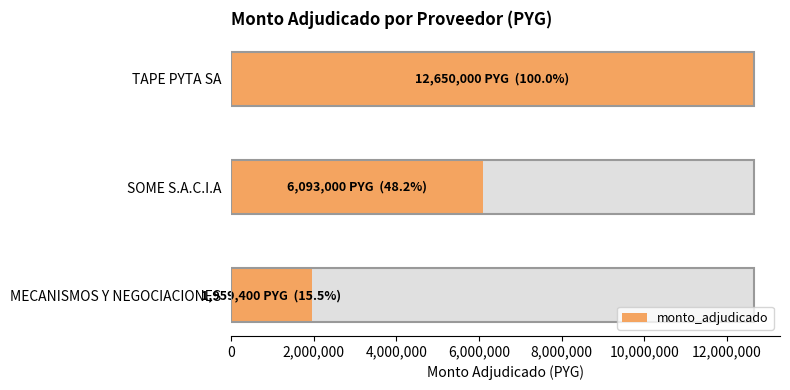

Reading left to right, extract all data points from this chart.

1959400	6093000	12650000